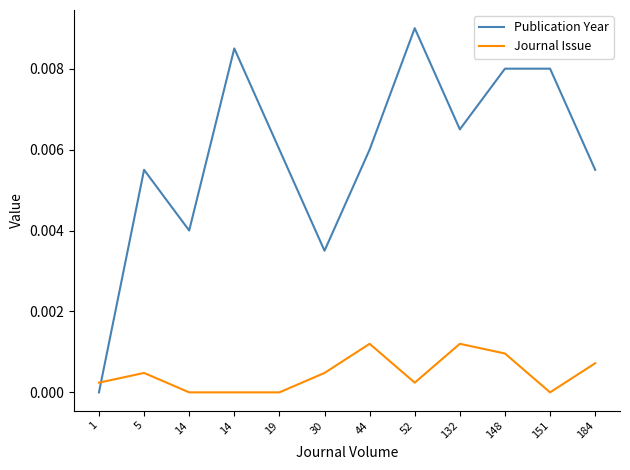

Count the Publication Year values in the range 0 to 1.

12